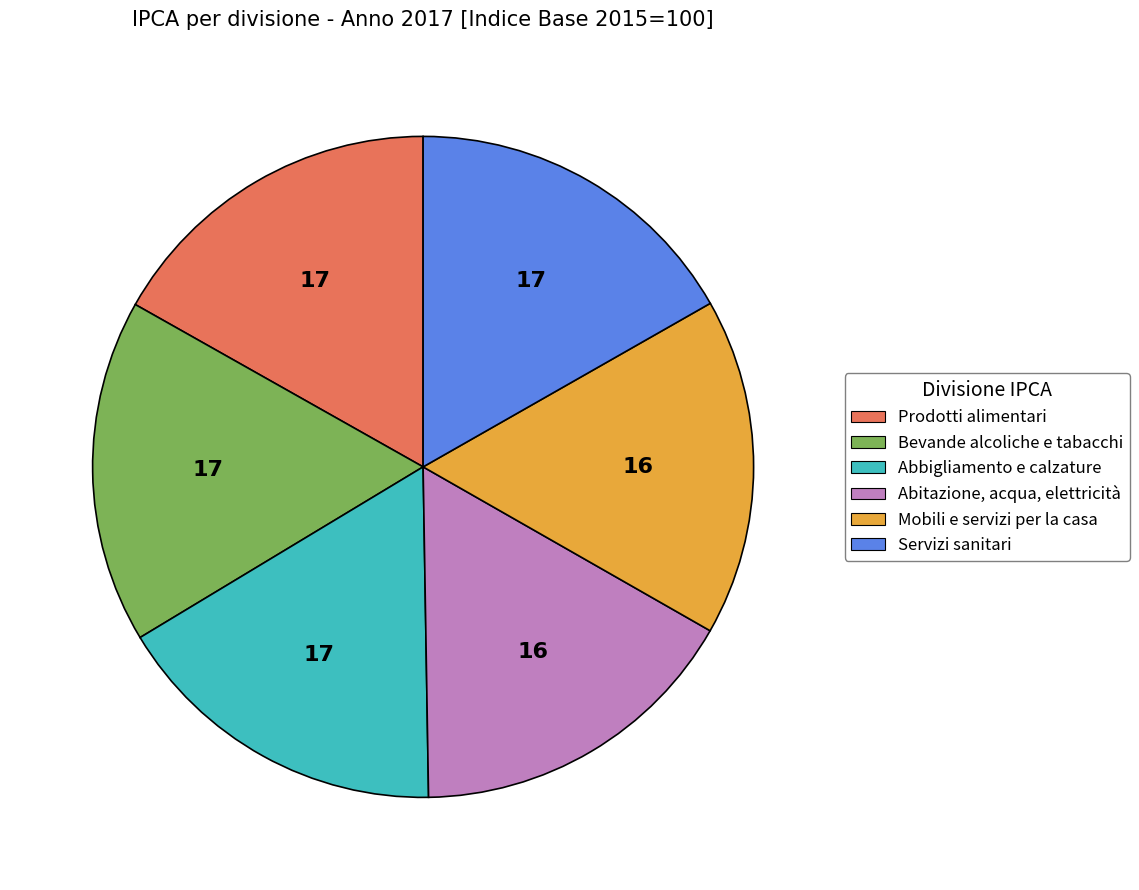

Is the sum of Servizi sanitari and Abitazione, acqua, elettricità greater than half?

No